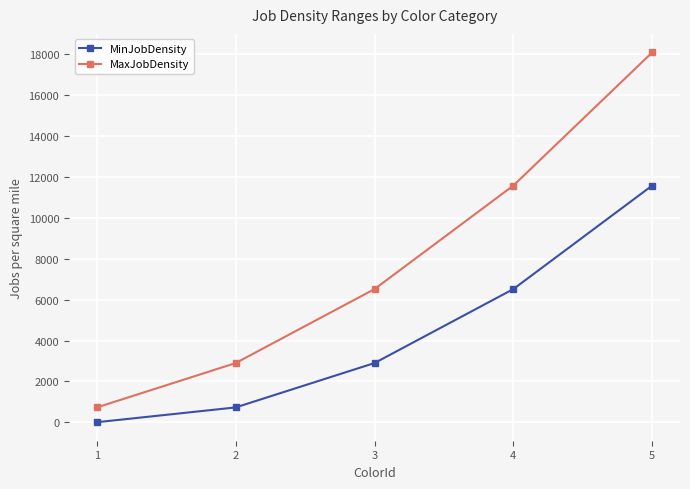

True or false: MinJobDensity and MaxJobDensity cross at least once.

False